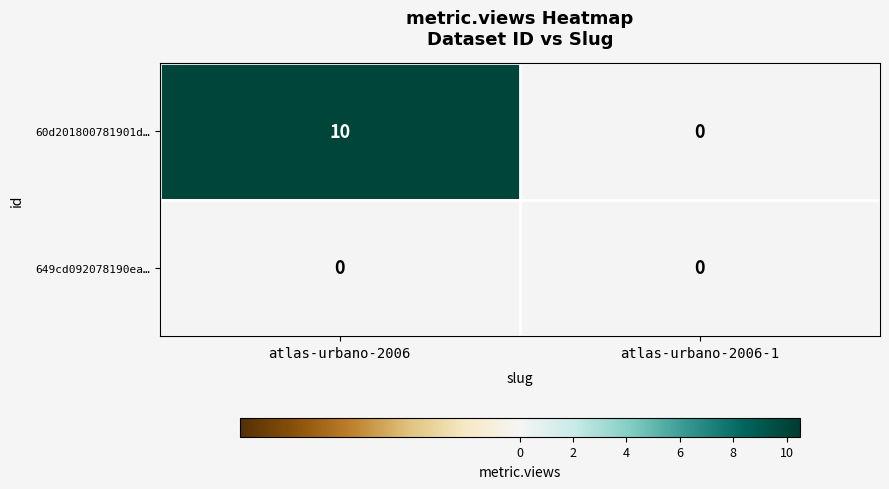

What is the sum of all 60d201800781901d… values?

10